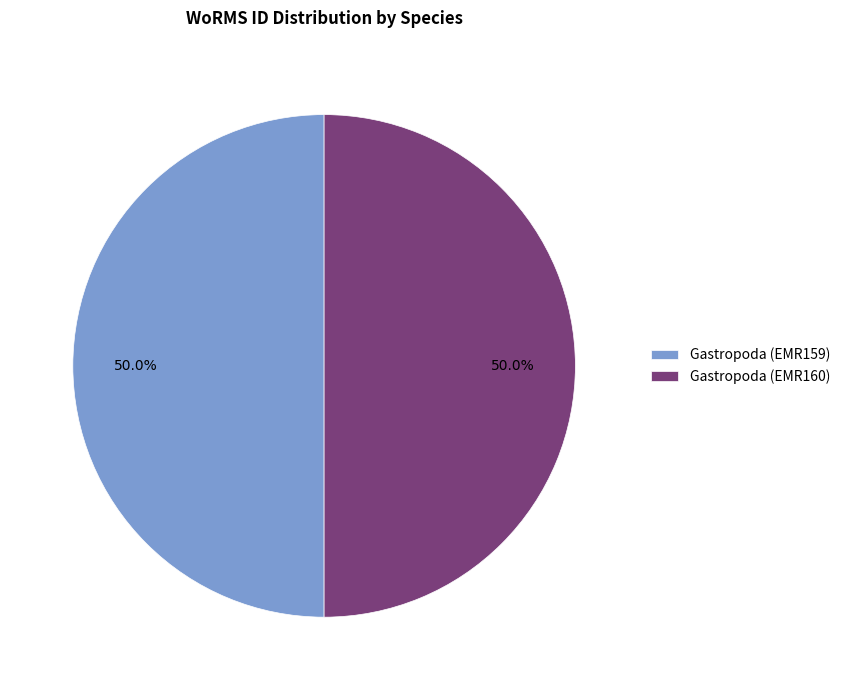

What is the ratio of the value at Gastropoda (EMR160) to the value at Gastropoda (EMR159)?

1.0